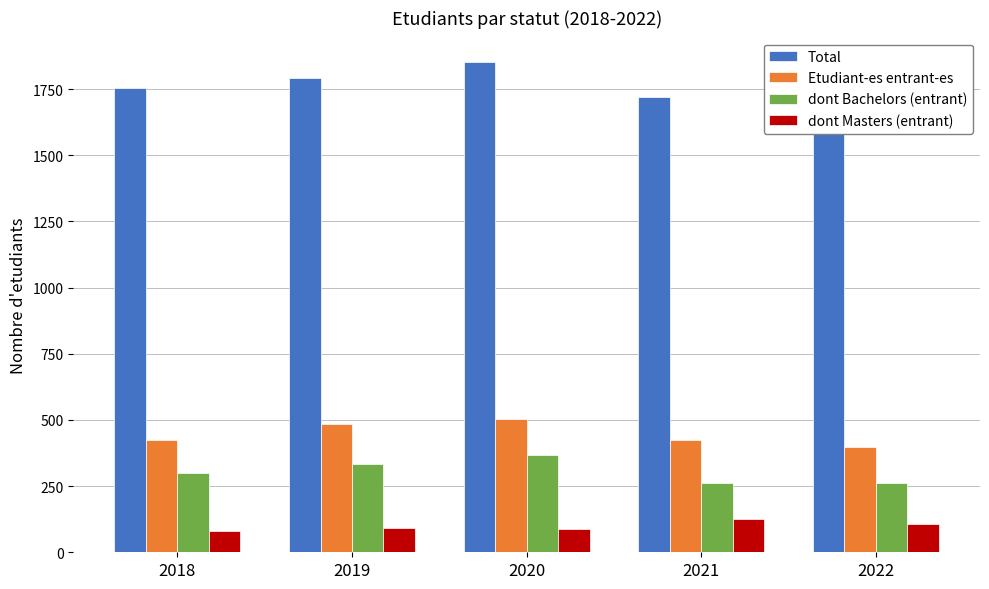

Which series changed the most between 2021 and 2022?

Total